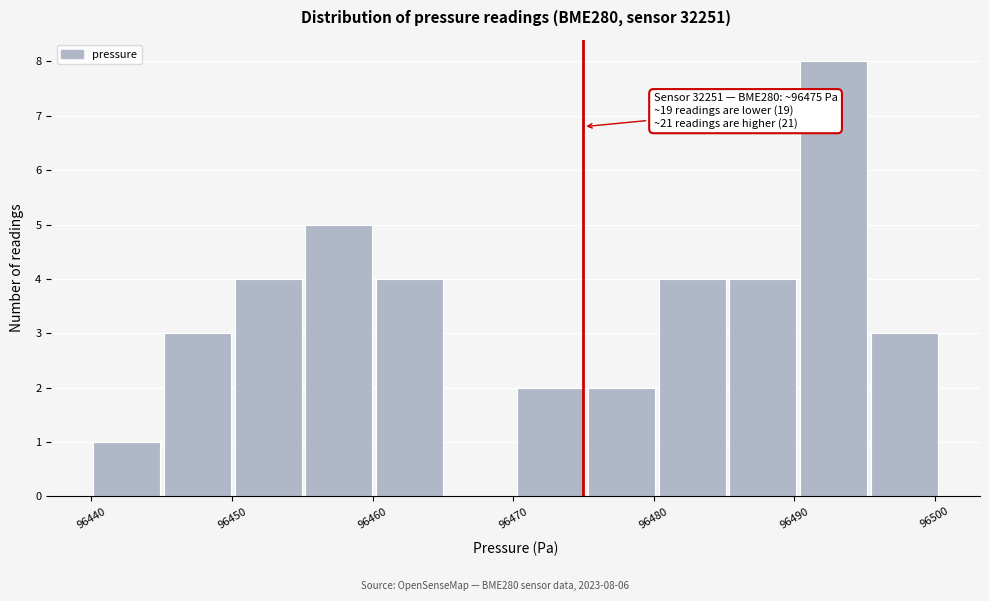

Which range on the x-axis has the tallest bar?

96490 to 96495